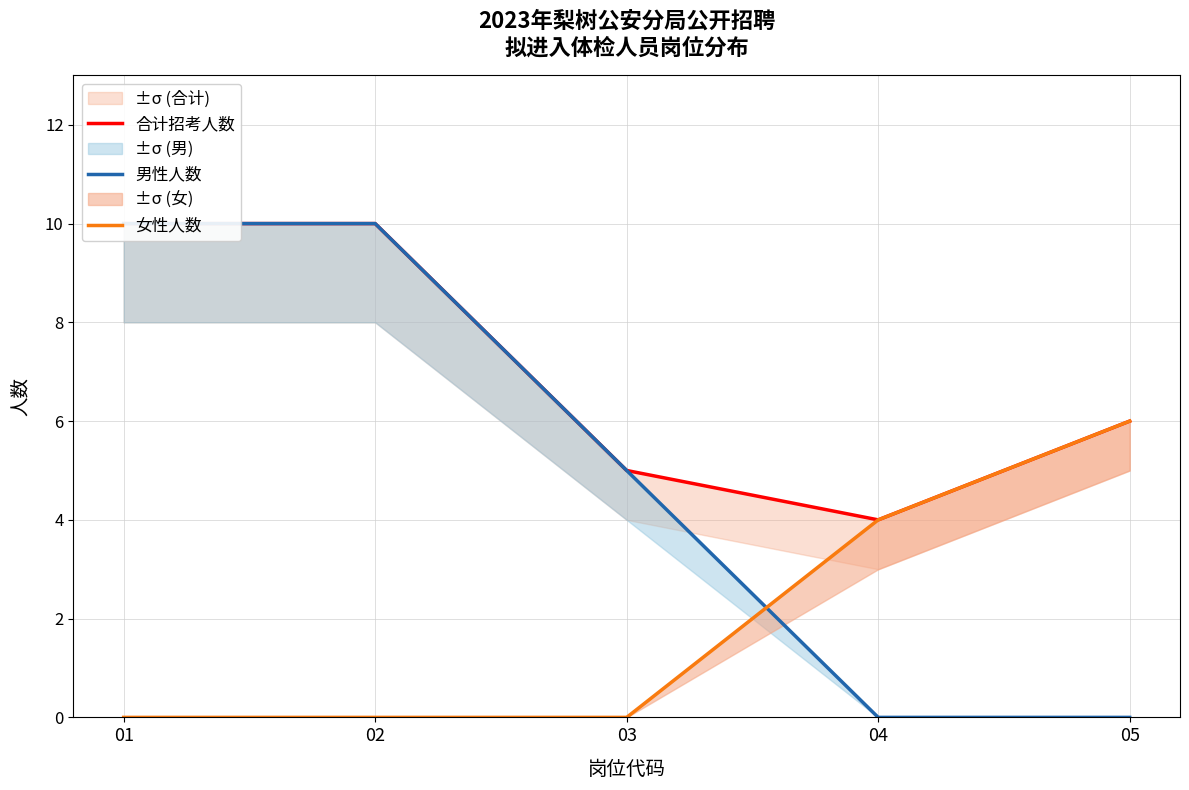

How many series are shown in this chart?

3